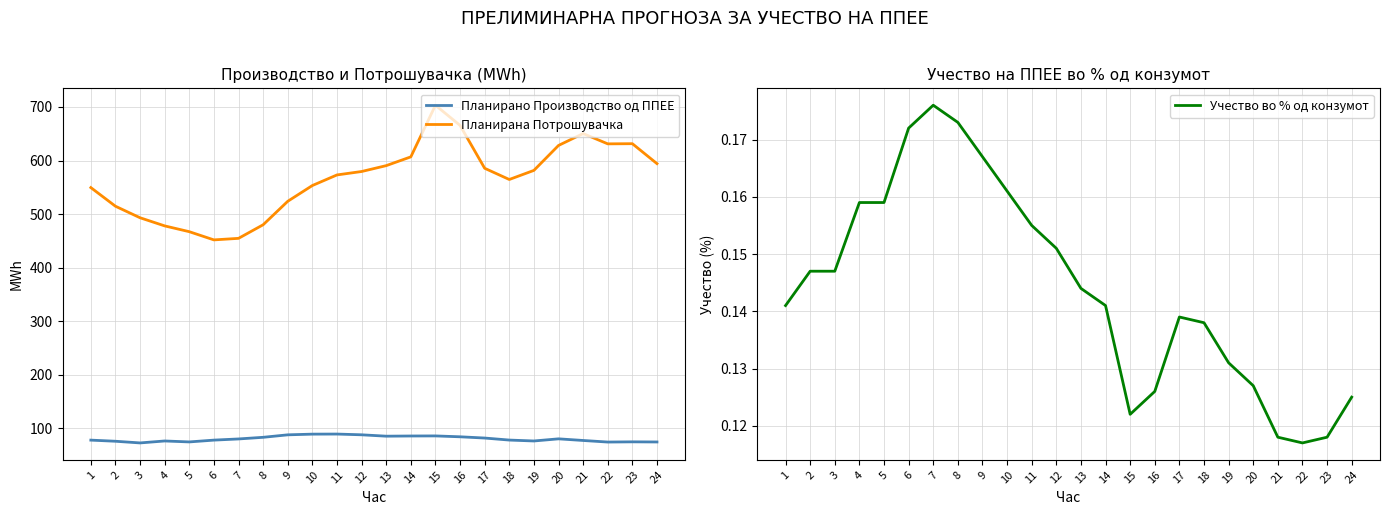

What is the total value across all series at 20?

708.3